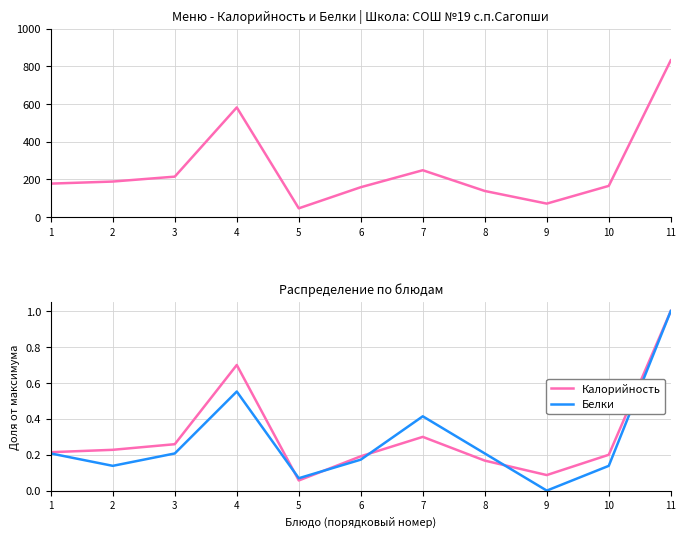

Where is the first local maximum for Калорийность?

4